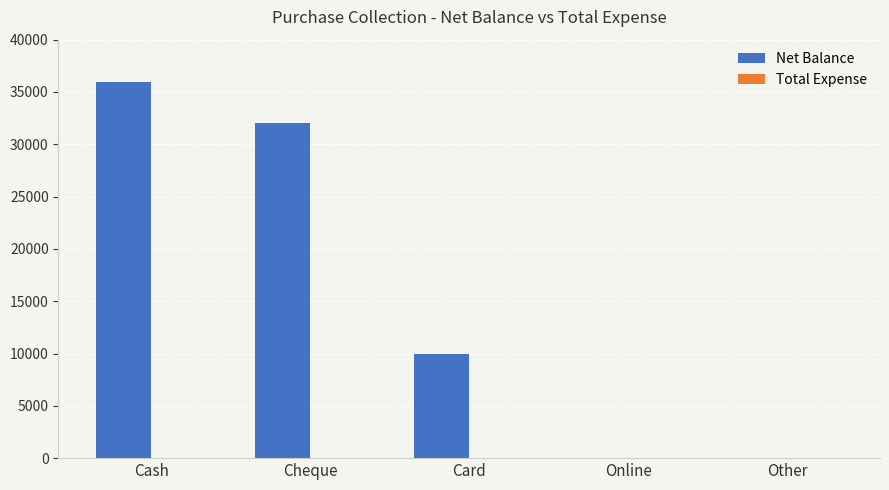

Approximately how many times larger is the value at Cash compared to Cheque?

1.1